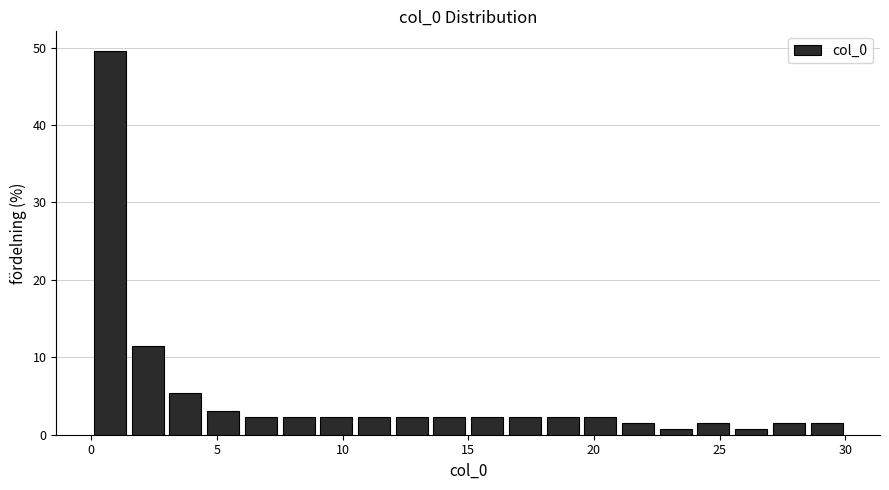

Read against the x-axis, roughly where is the centre of the tallest bar?

1.0